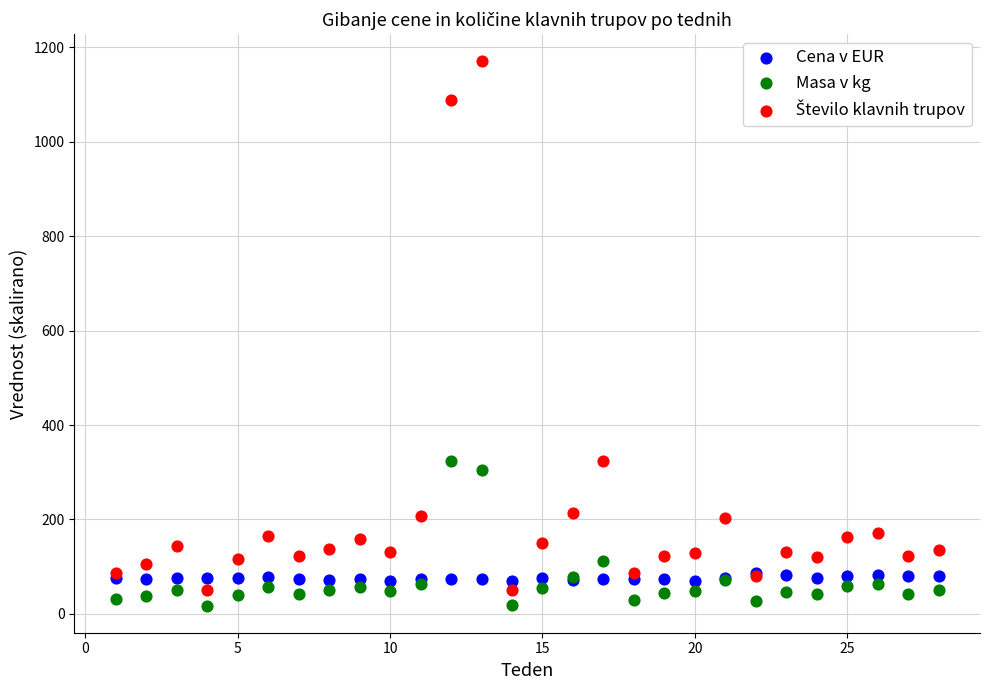

Which series reaches the minimum Y coordinate?

Masa v kg